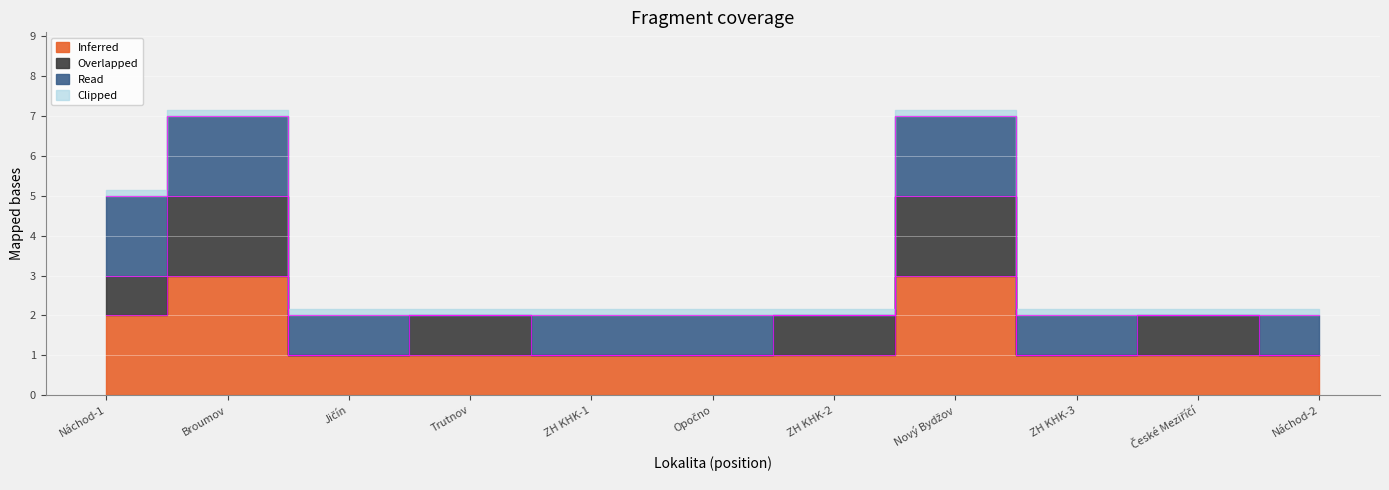

The value of Inferred at Nový Bydžov is 1. True or false?

False